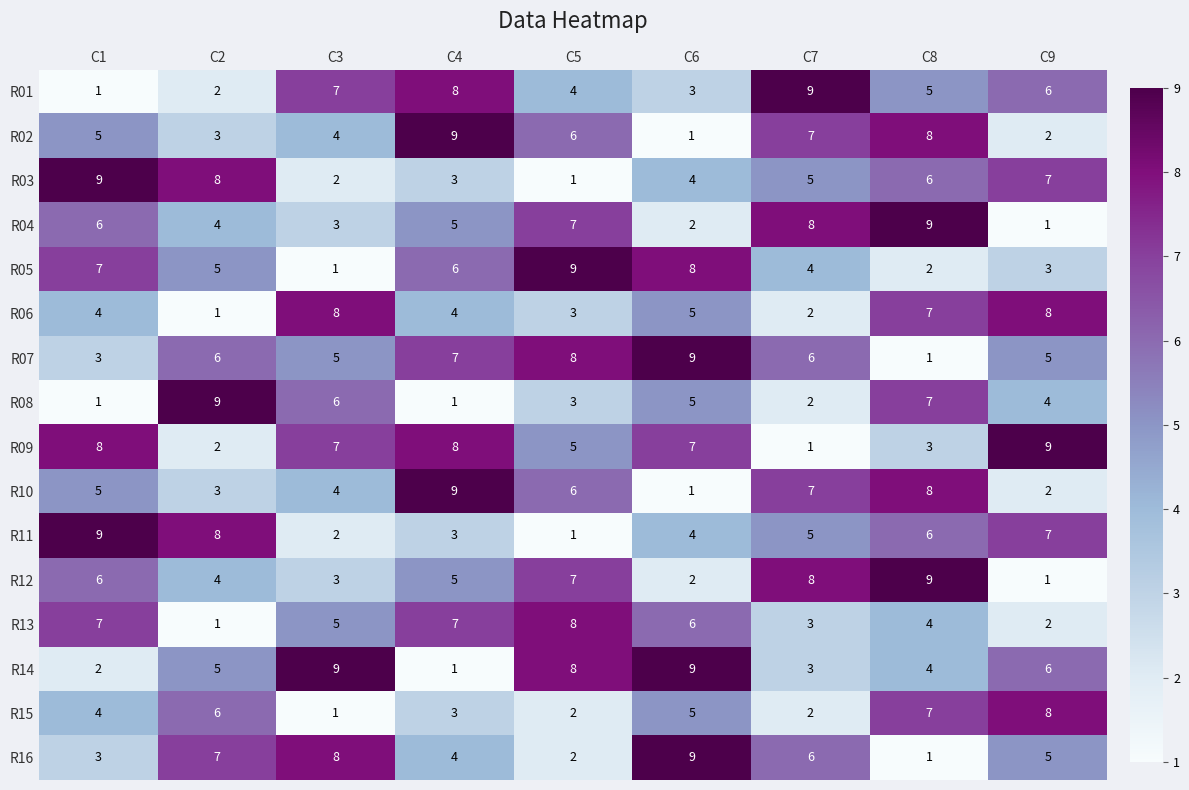

Which series changed the most between C1 and C2?

R08